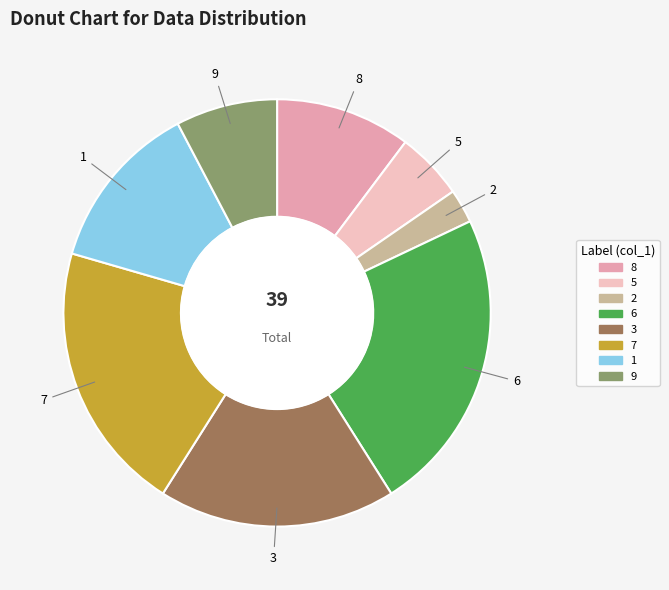

Is there any slice that represents more than half of the pie?

No